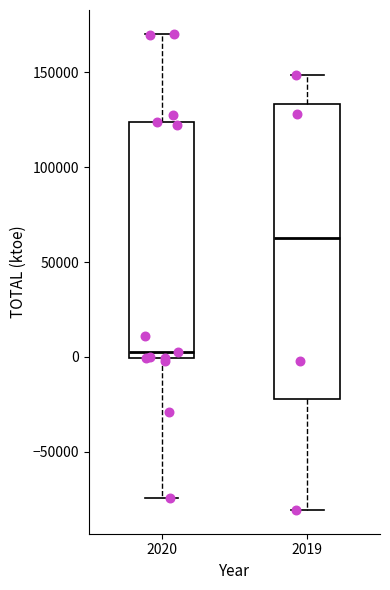

Which box is the tallest, from its lower edge to its upper edge?

2019